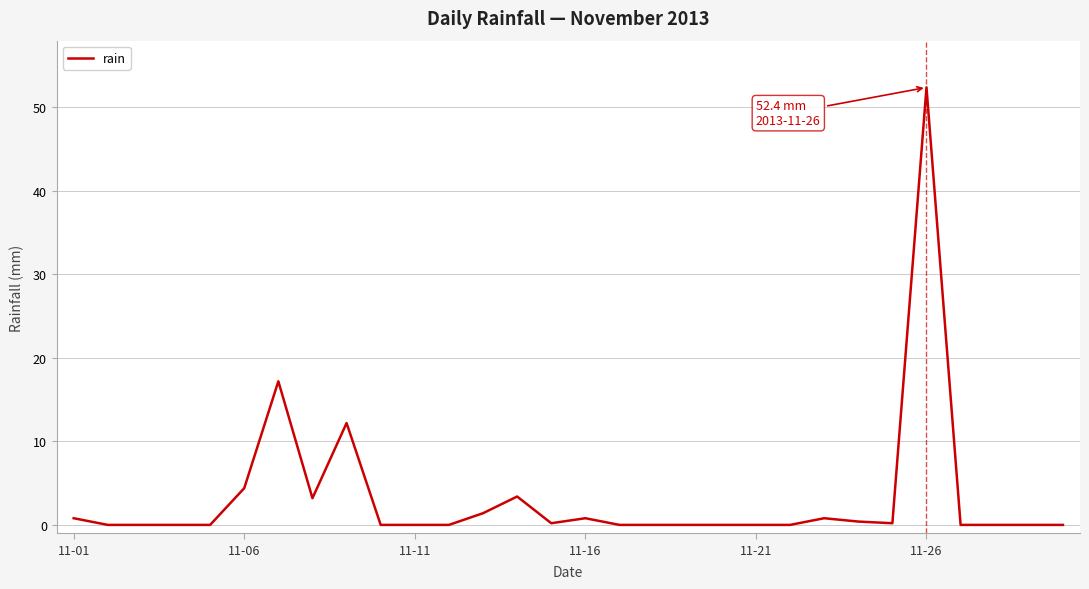

What is the greatest value displayed?

52.4